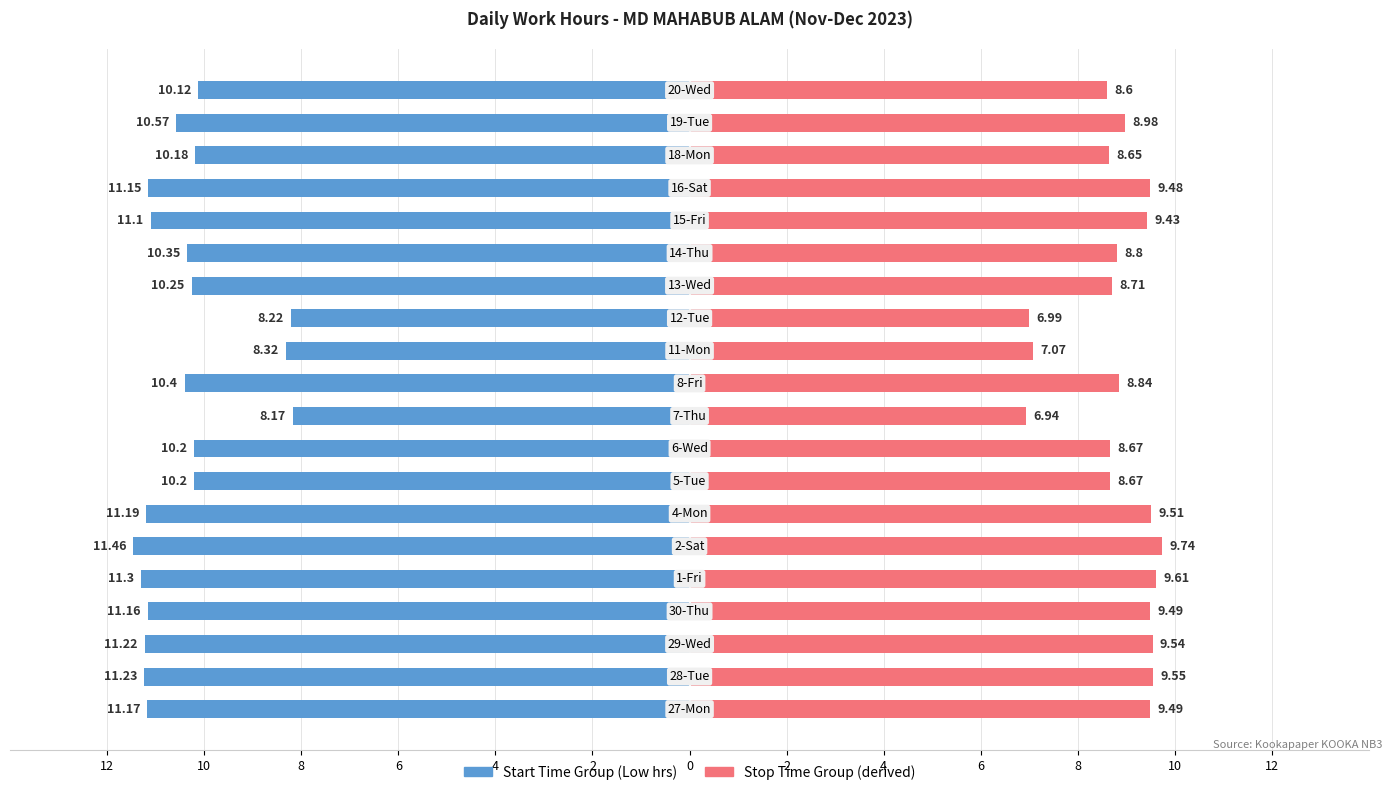

Reading left to right, list all the values displayed in this chart.

Start Time Group: -11.2	-11.2	-11.2	-11.2	-11.3	-11.5	-11.2	-10.2	-10.2	-8.2	-10.4	-8.3	-8.2	-10.2	-10.3	-11.1	-11.2	-10.2	-10.6	-10.1
Stop Time Group: 9.5	9.6	9.5	9.5	9.6	9.7	9.5	8.7	8.7	6.9	8.8	7.1	7.0	8.7	8.8	9.4	9.5	8.7	9.0	8.6